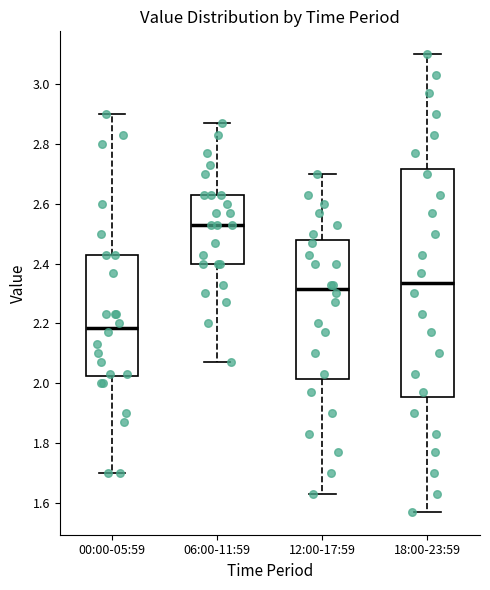

Where does the median line of the box for 18:00-23:59 sit on the y-axis? The values are not printed on the chart, so give them approximately, as read against the axis.

2.34